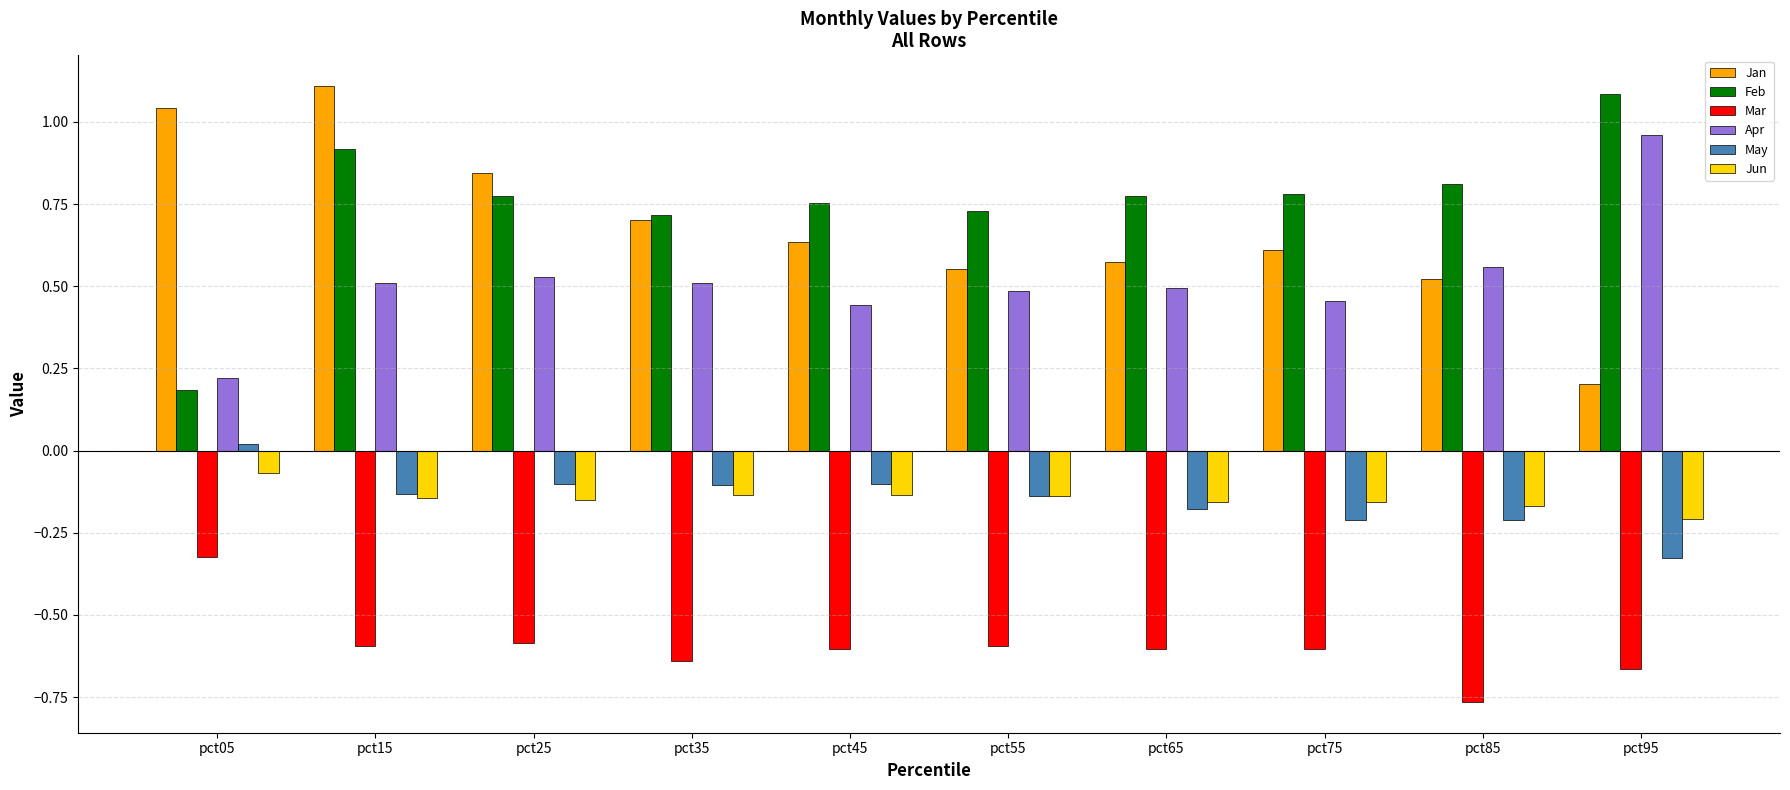

Which series changed the most between pct05 and pct75?

Feb